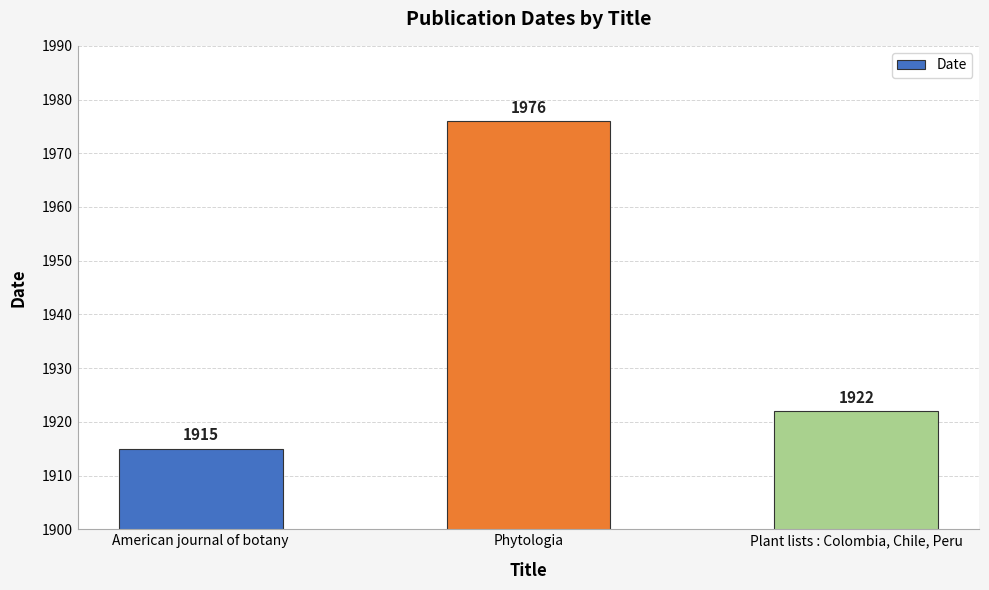

The value at Phytologia is 1046. True or false?

False